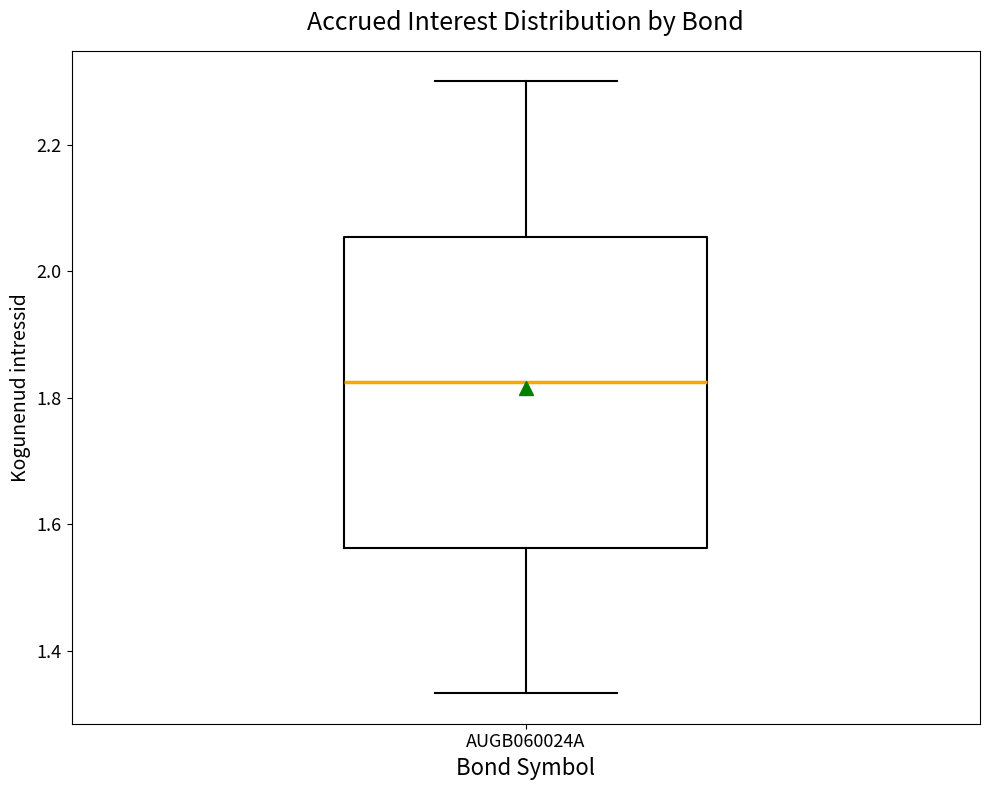

Where does the upper whisker of the box for AUGB060024A end on the y-axis? The values are not printed on the chart, so give them approximately, as read against the axis.

2.30